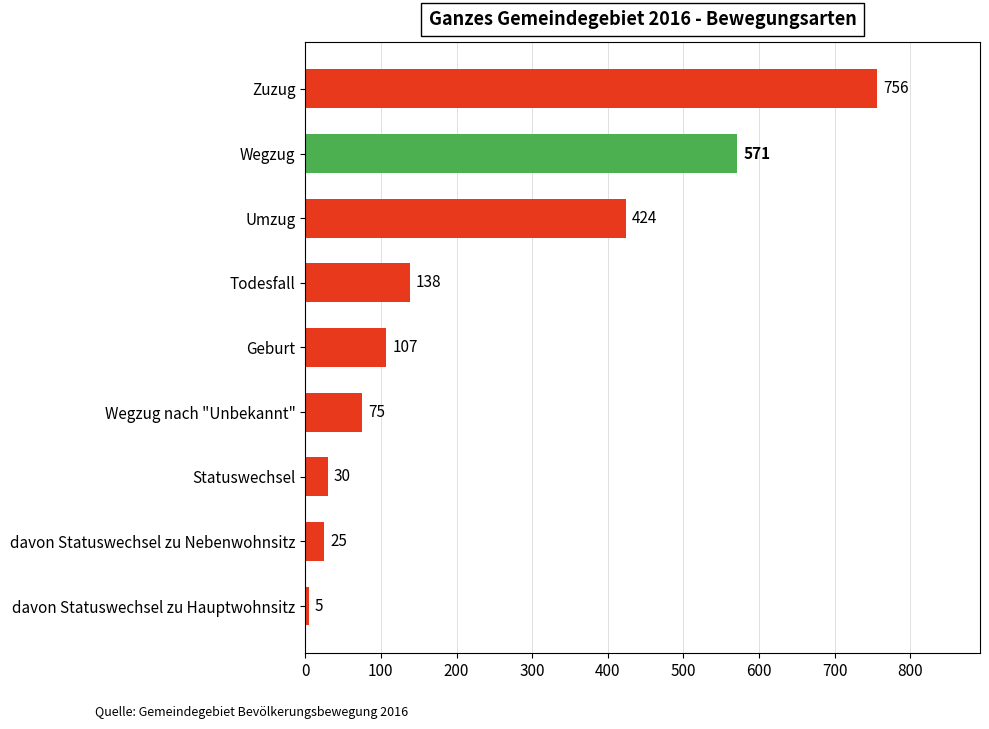

Between davon Statuswechsel zu Nebenwohnsitz and Zuzug, which is larger?

Zuzug